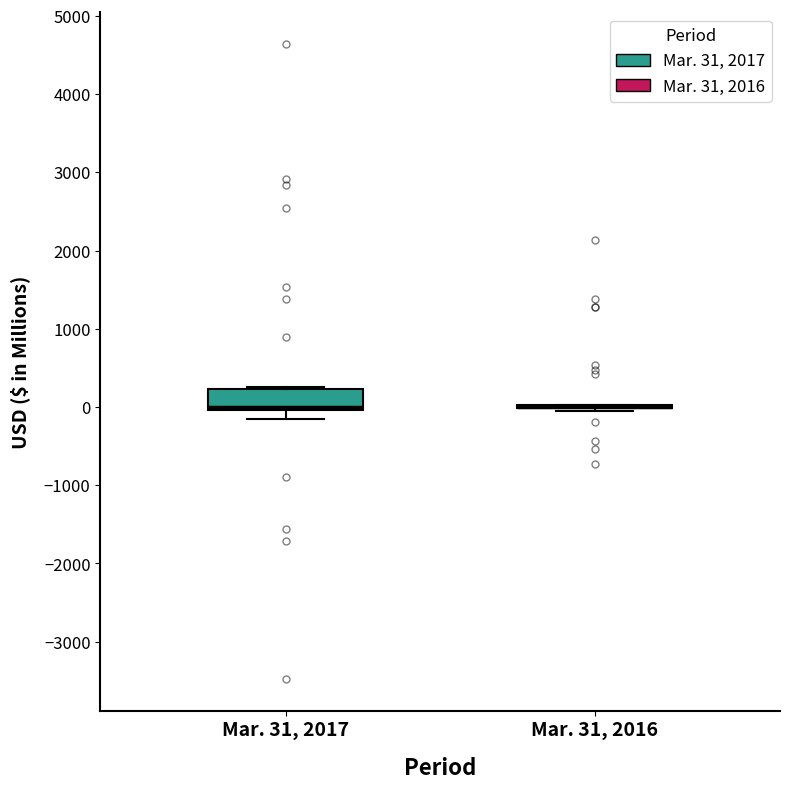

Reading left to right, transcribe this box plot: for each box, give where its median line is, the range the box spans, and where its two whiskers end, as read against the y-axis. The values are not printed on the chart, so give them approximately, as read against the axis.

Mar. 31, 2017: median 0 (just above the box's lower edge), box 0 to 200, whiskers -100 to 300
Mar. 31, 2016: box collapsed to a line at 0, whiskers -100 to 0